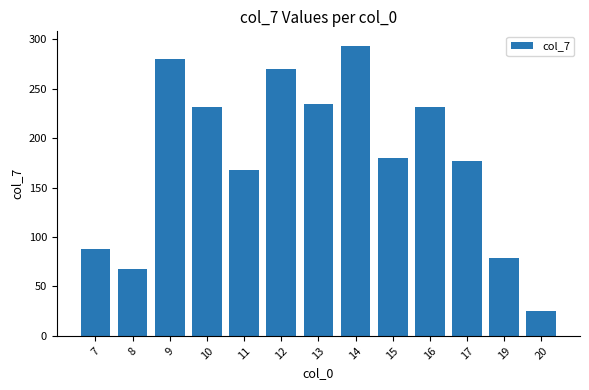

The value at 19 is 78.6. True or false?

True